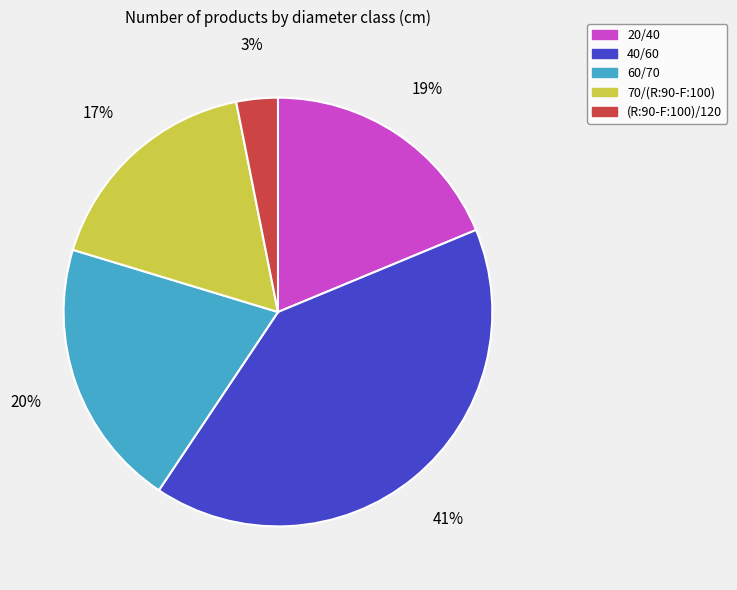

Which has a higher value, 70/(R:90-F:100) or 60/70?

60/70